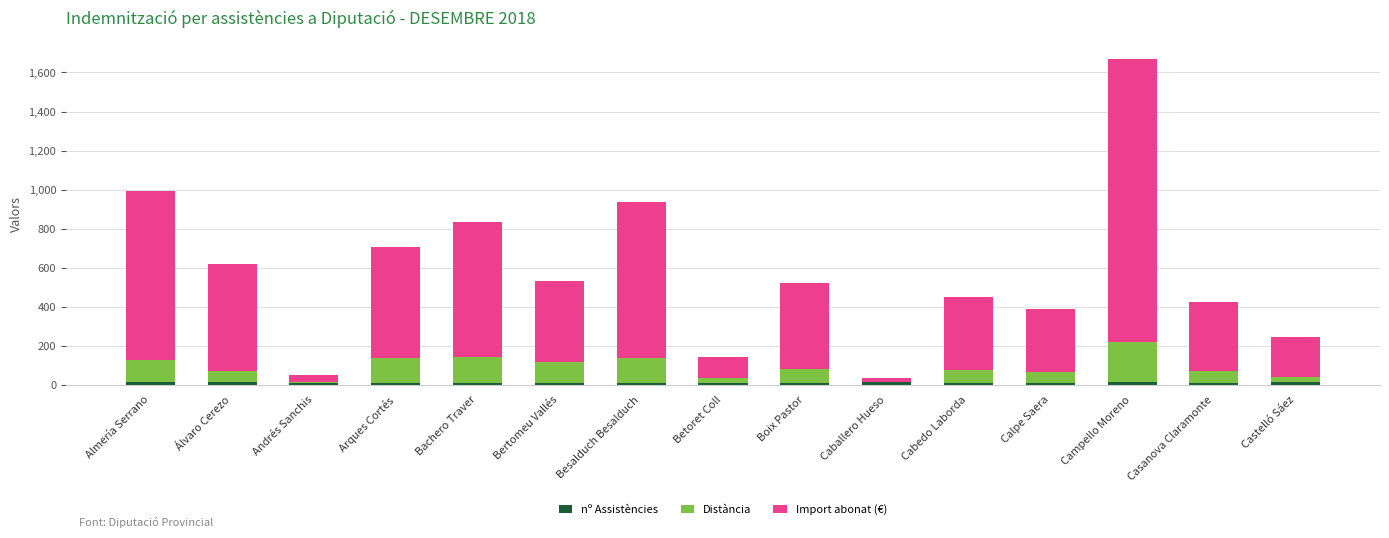

What is the total value across all series at Bachero Traver?

834.2